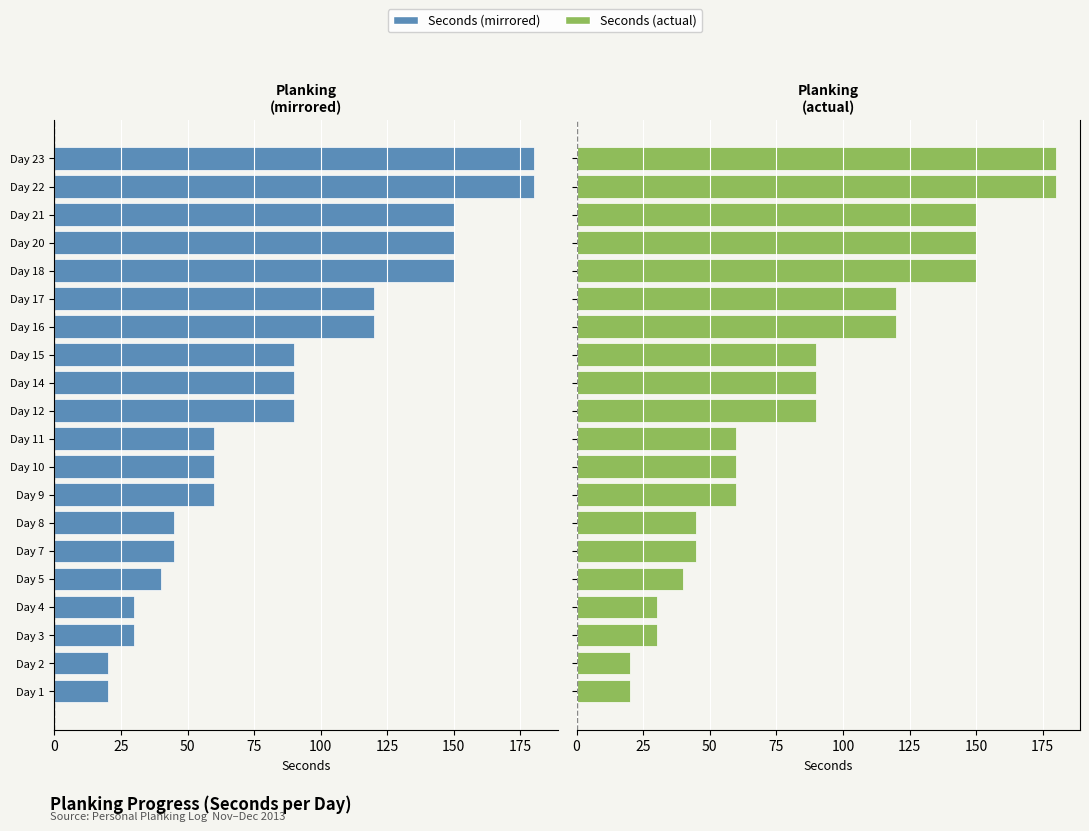

Are the bars horizontal?

Yes